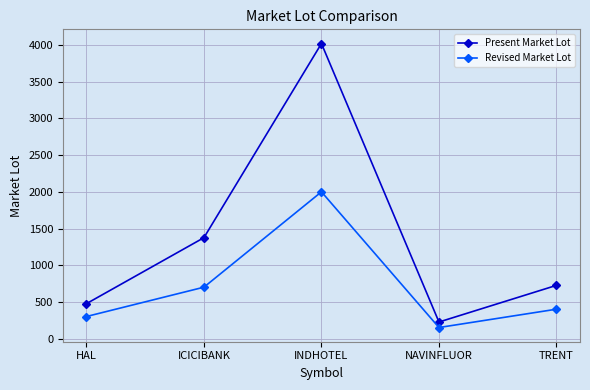

Reading left to right, extract all data points from this chart.

Present Market Lot: HAL=475	ICICIBANK=1375	INDHOTEL=4022	NAVINFLUOR=225	TRENT=725
Revised Market Lot: HAL=300	ICICIBANK=700	INDHOTEL=2000	NAVINFLUOR=150	TRENT=400